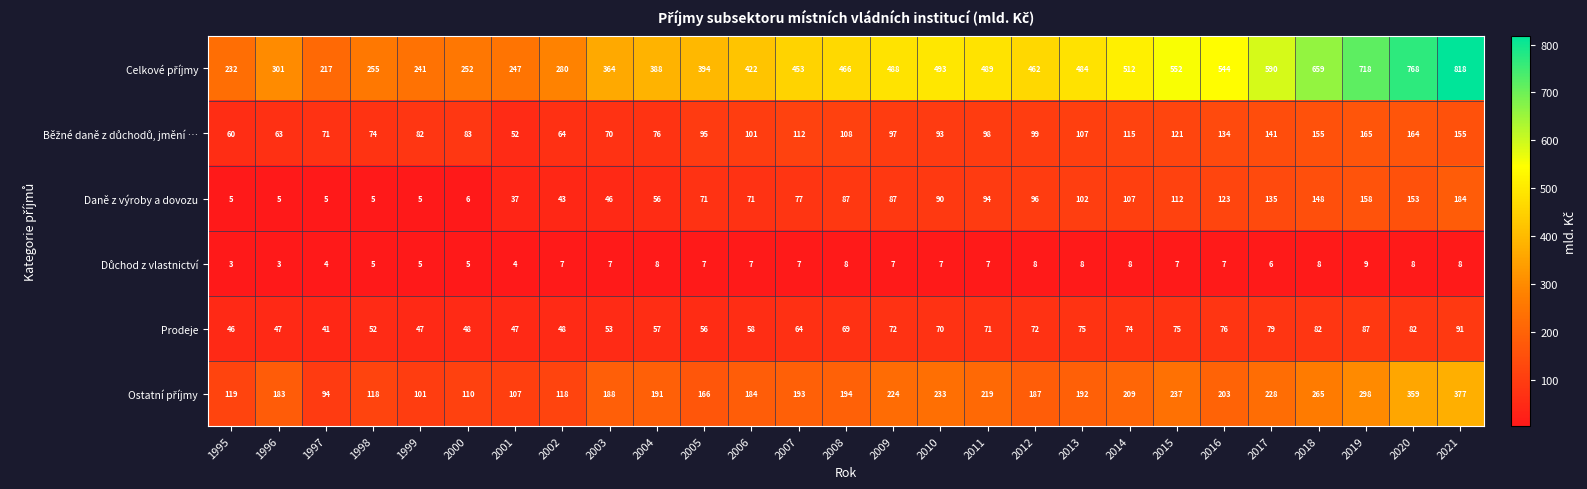

How many data points does each series have?

27